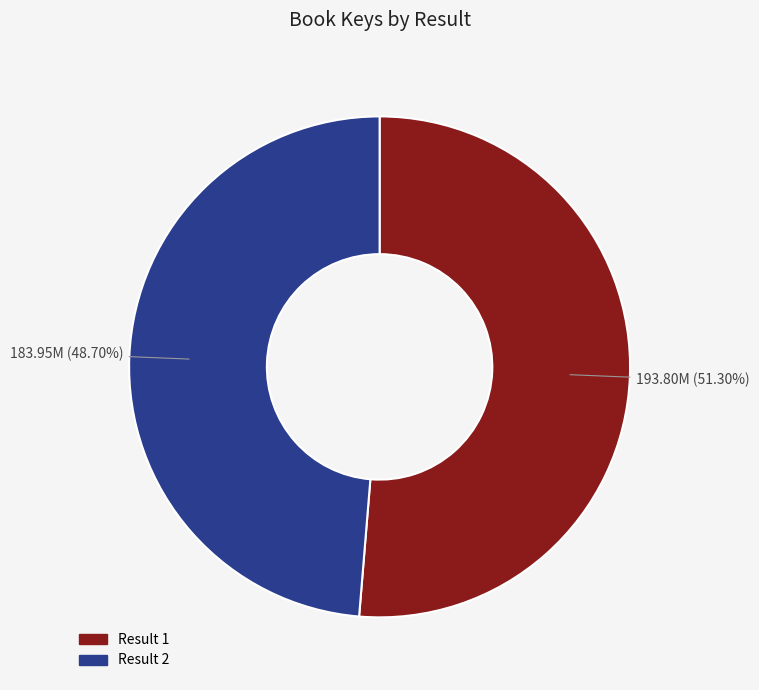

Which category has the smallest portion of the pie?

2